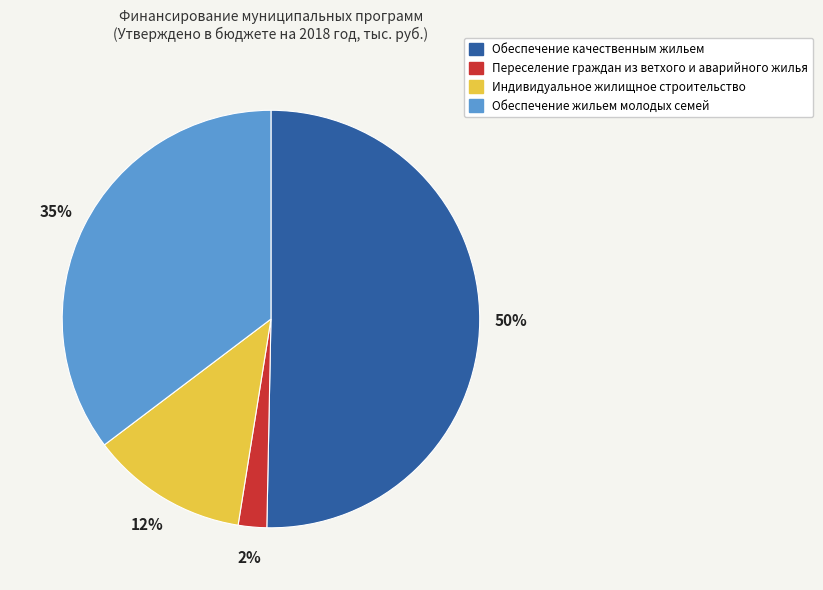

How many slices are in this pie chart?

4